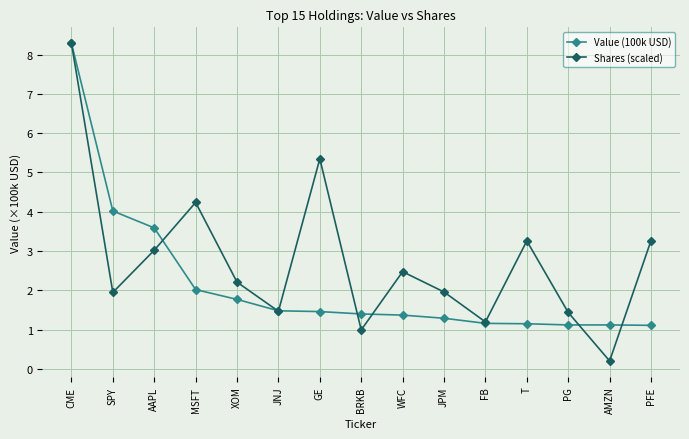

Is it true that Value (100k USD) equals 1.4 at WFC?

True